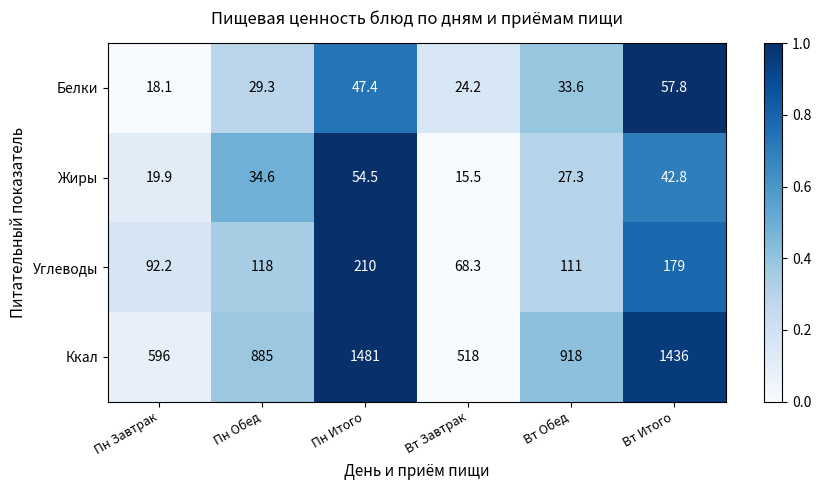

Reading left to right, list all the values displayed in this chart.

Белки: 18.1	29.3	47.4	24.2	33.6	57.8
Жиры: 19.9	34.6	54.5	15.5	27.3	42.8
Углеводы: 92.2	118.0	210.0	68.3	111.0	179.0
Ккал: 596.0	885.0	1481.0	518.0	918.0	1436.0